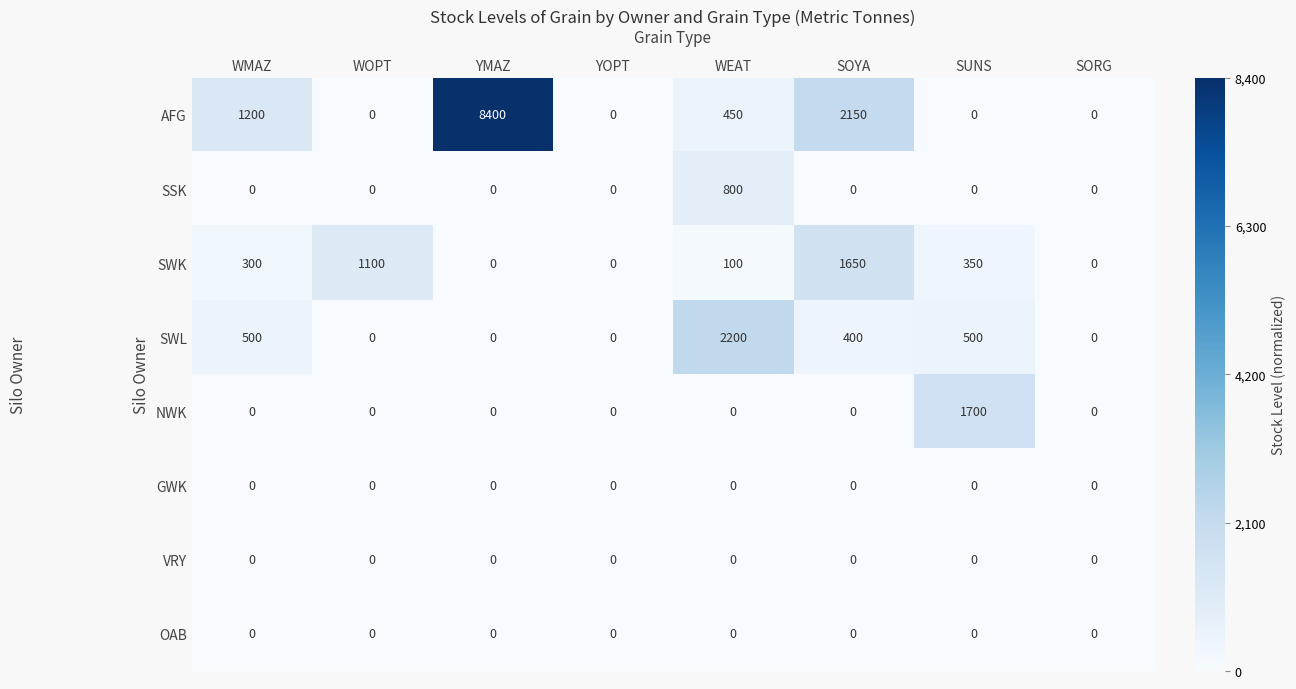

How many distinct data groups are displayed?

8